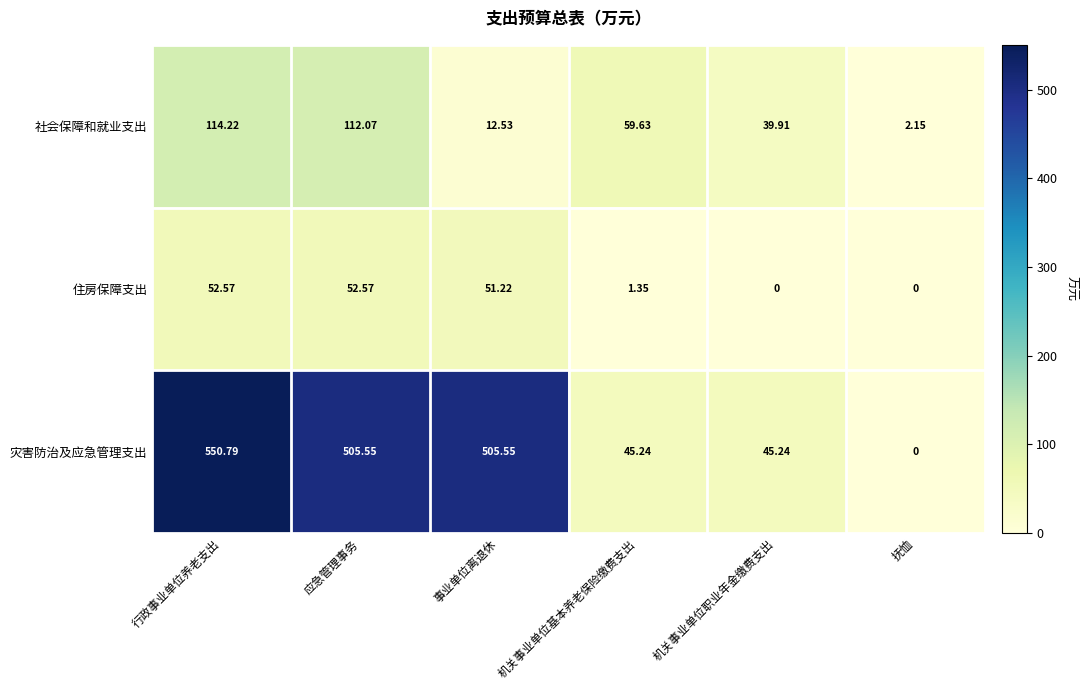

What is the difference between the highest and lowest values at 应急管理事务?

453.0